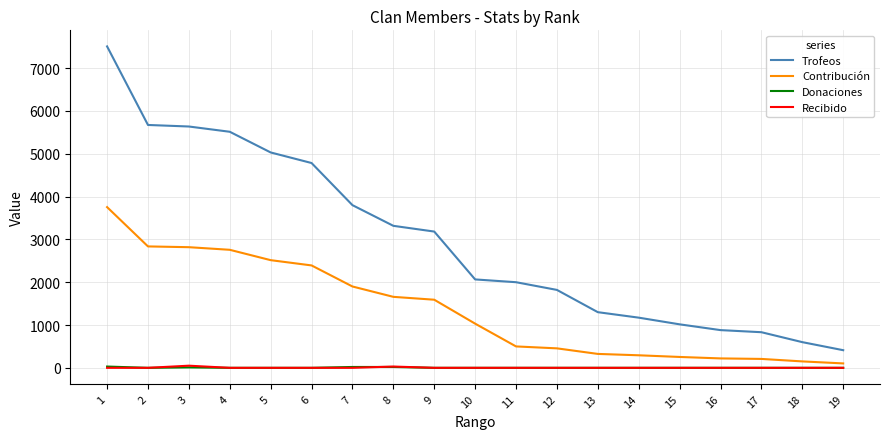

True or false: Trofeos and Donaciones intersect in this chart.

False